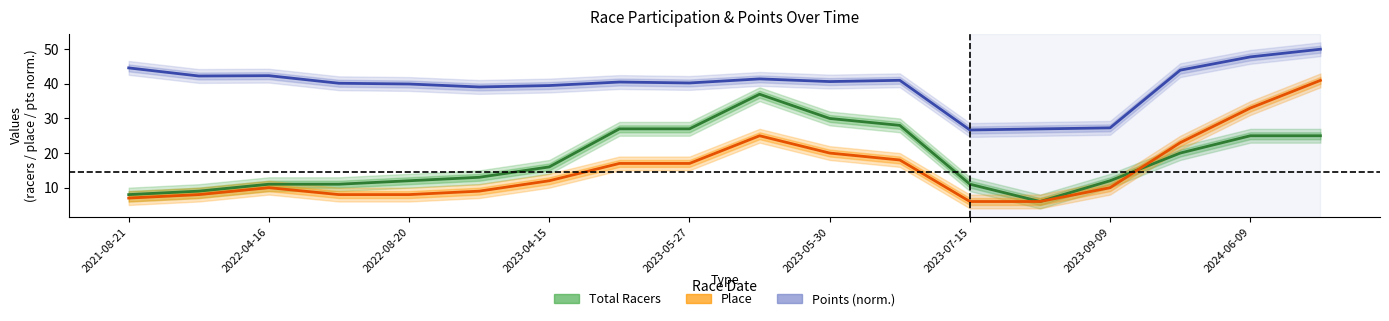

What is the average value of the Points (norm.) series?

39.7